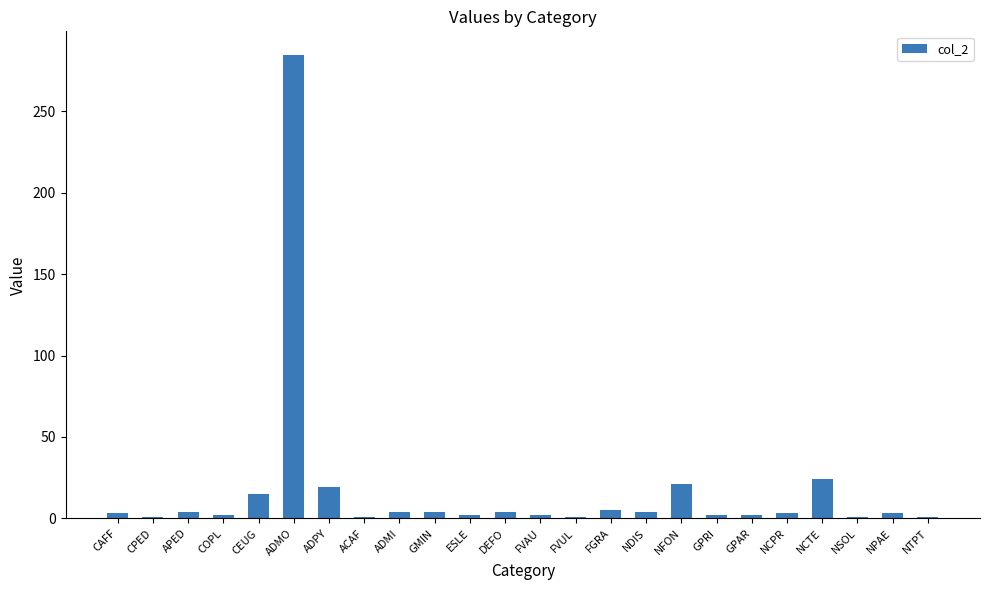

True or false: the data shows 31 at ADPY.

False